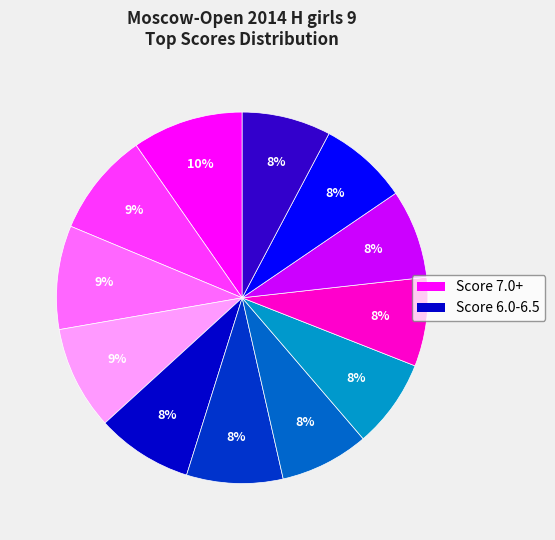

Is there a majority slice in this chart?

No